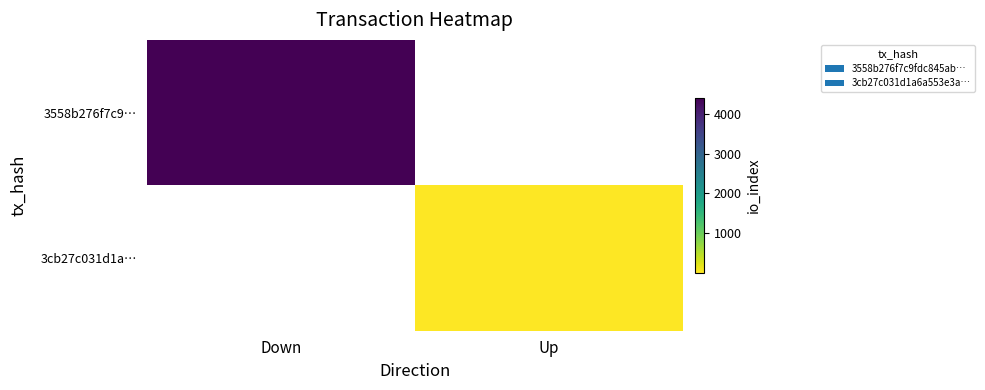

Rank the series by their average value, from lowest to highest.

3558b276f7c9…, 3cb27c031d1a…